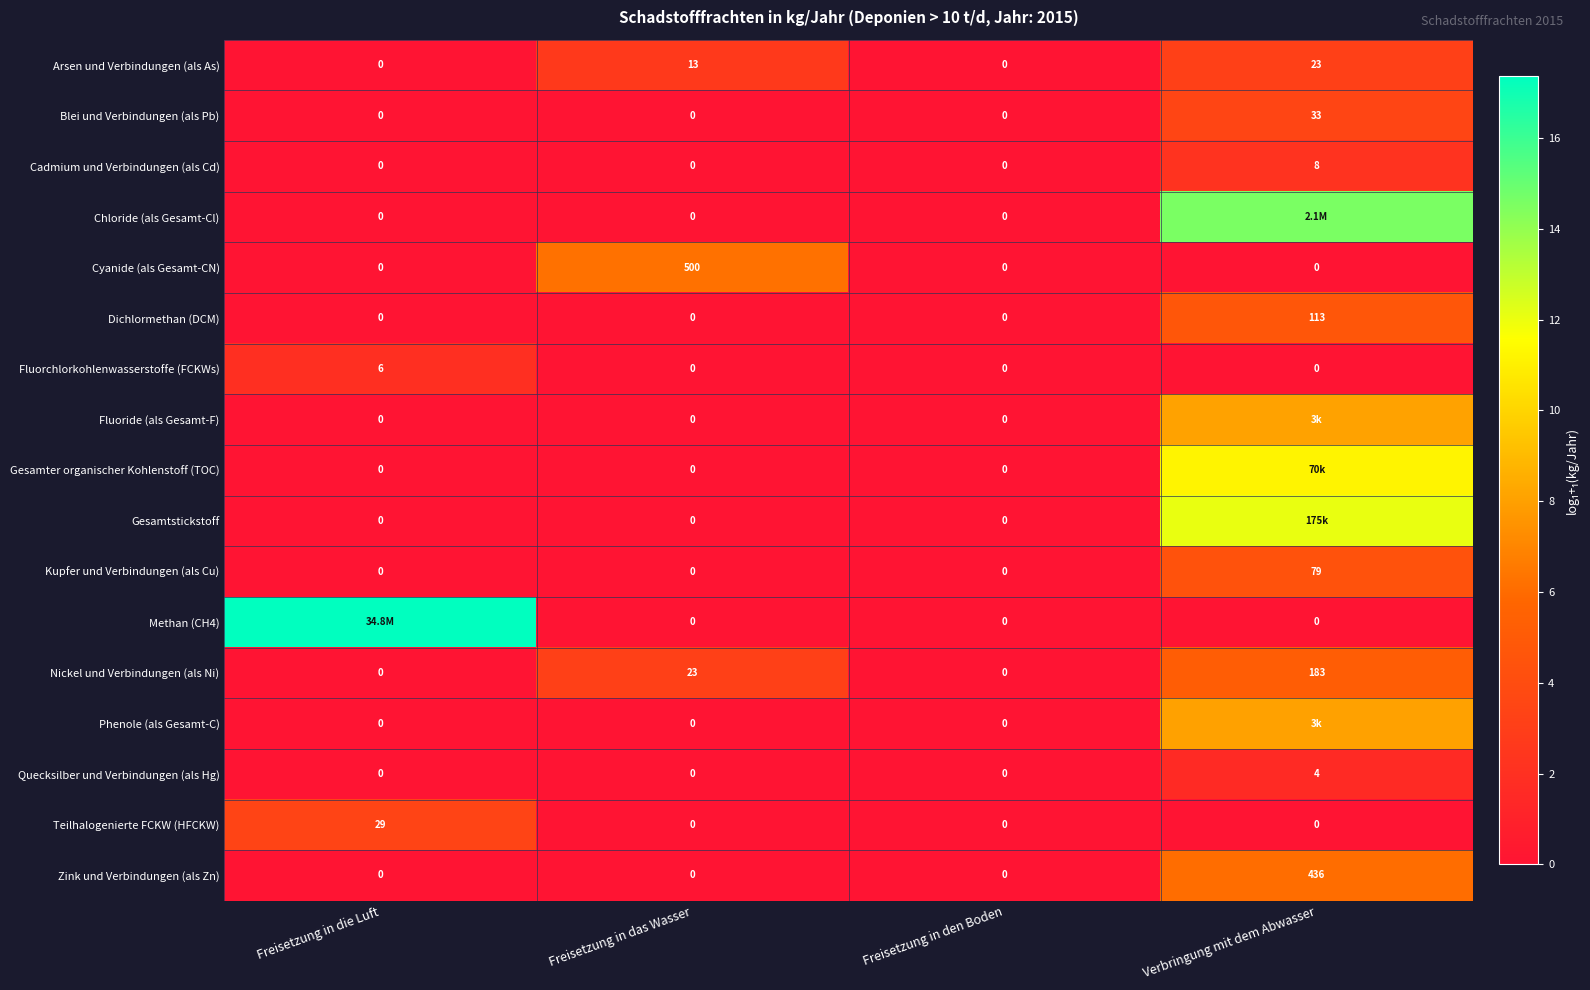

At which label does Dichlormethan (DCM) reach its peak?

Verbringung mit dem Abwasser